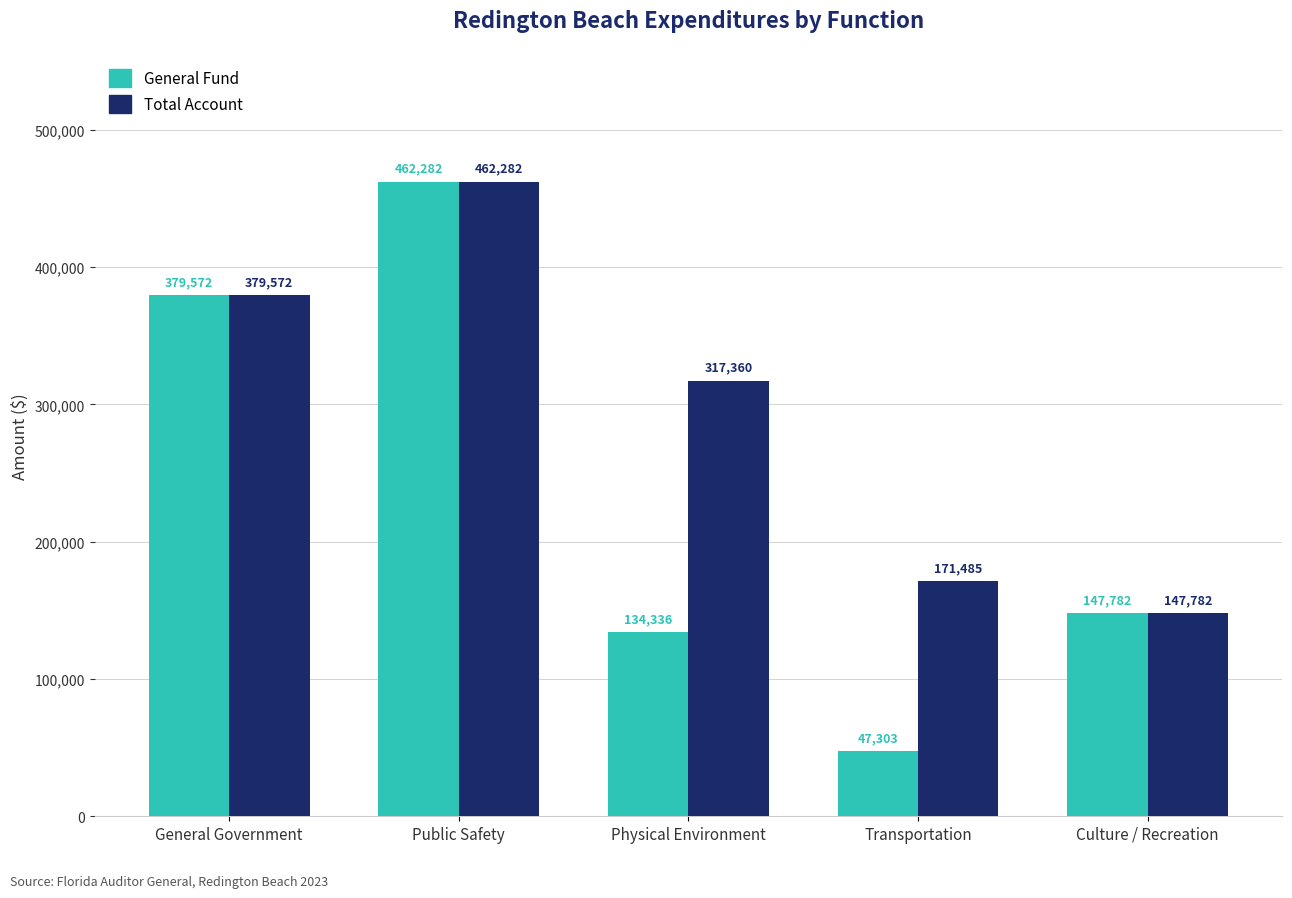

Which series has the largest range (max minus min)?

General Fund